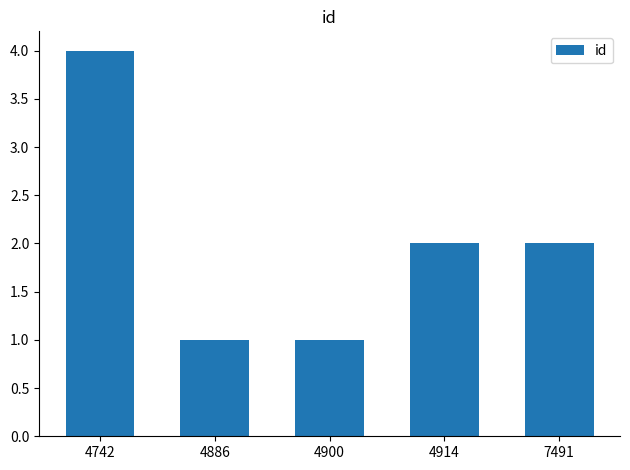

Reading right to left, transcribe all the data shown in this chart.

7491=2	4914=2	4900=1	4886=1	4742=4